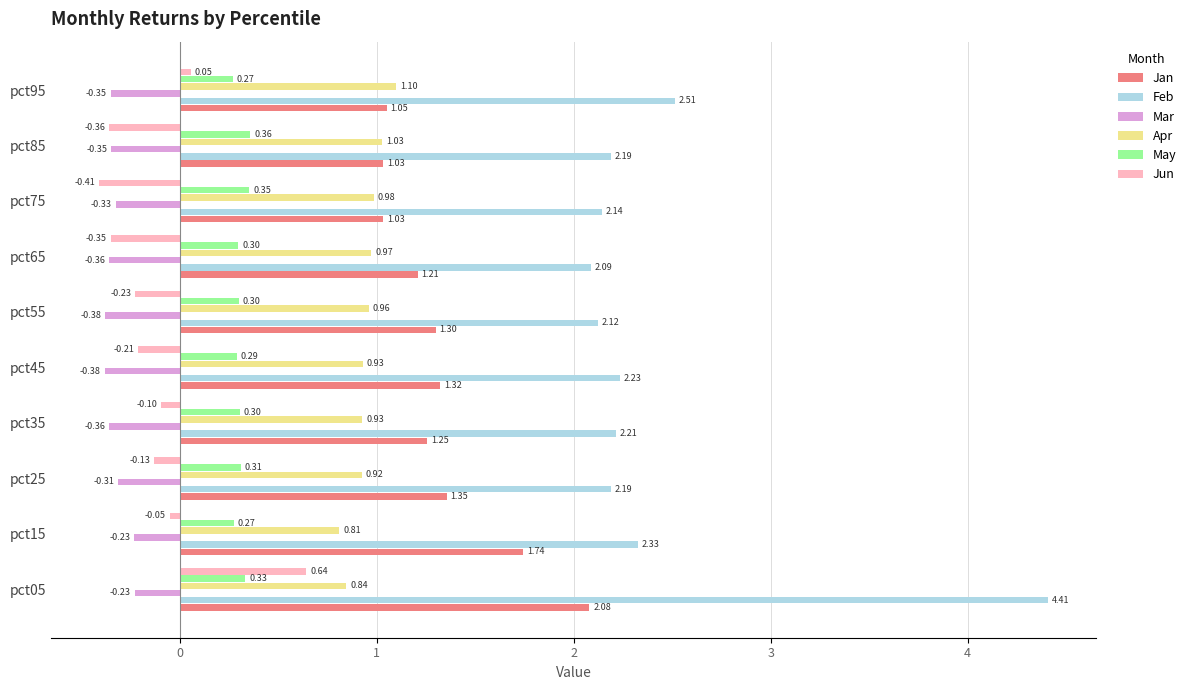

What is the sum of all Jan values?

13.4